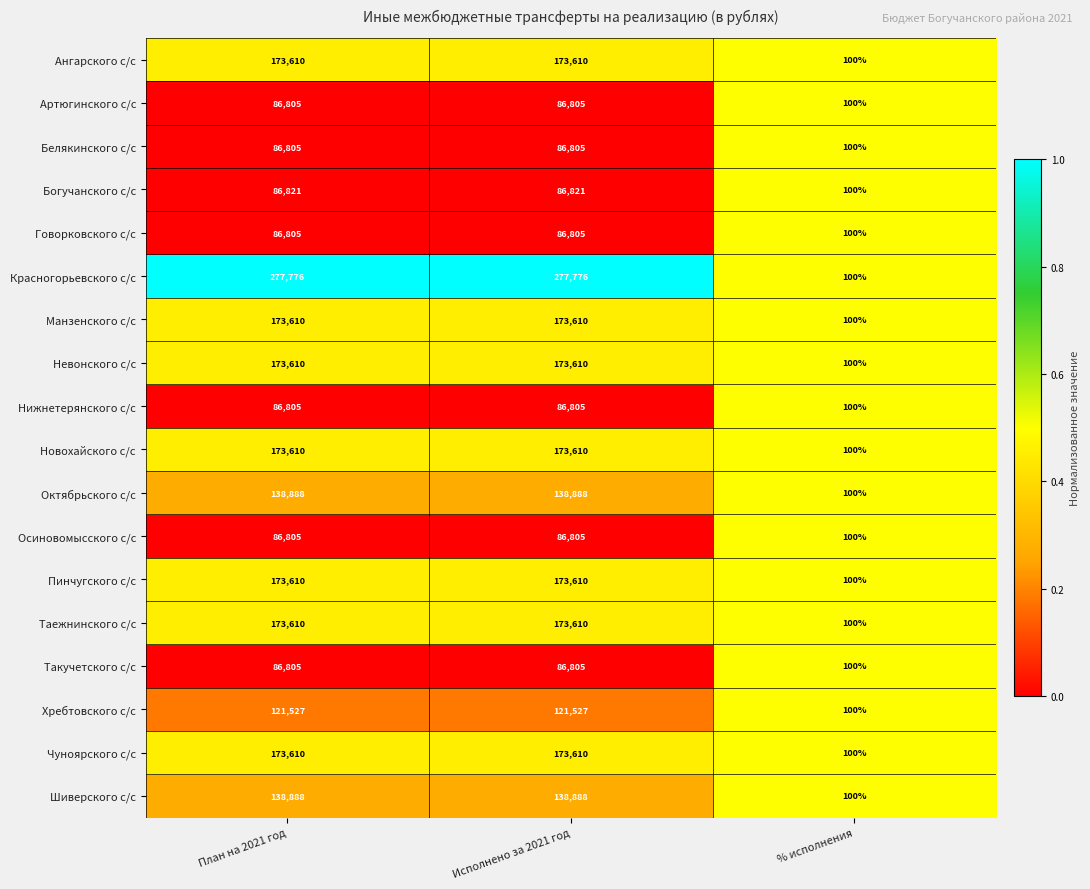

Count the Новохайского с/с values in the range 100 to 173610.

3